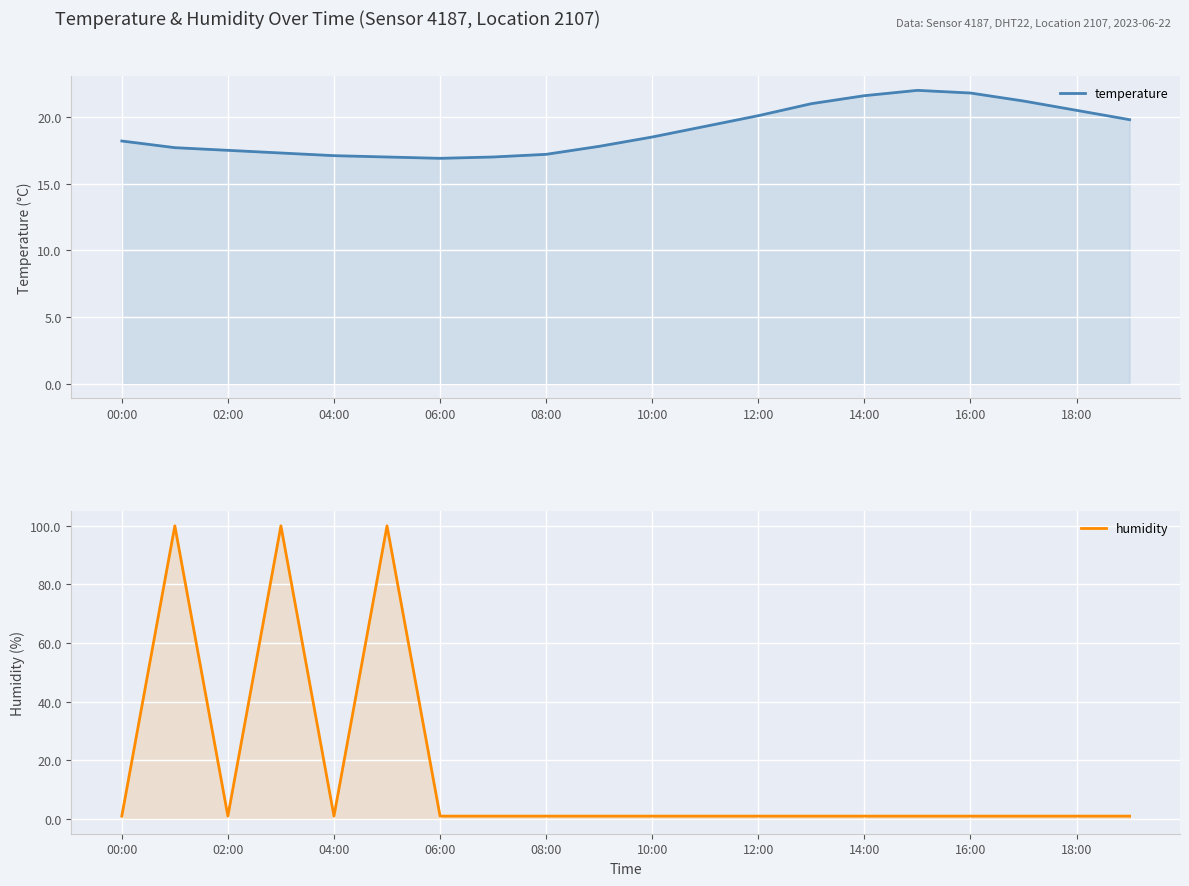

Which label corresponds to the smallest value in the chart?

00:00